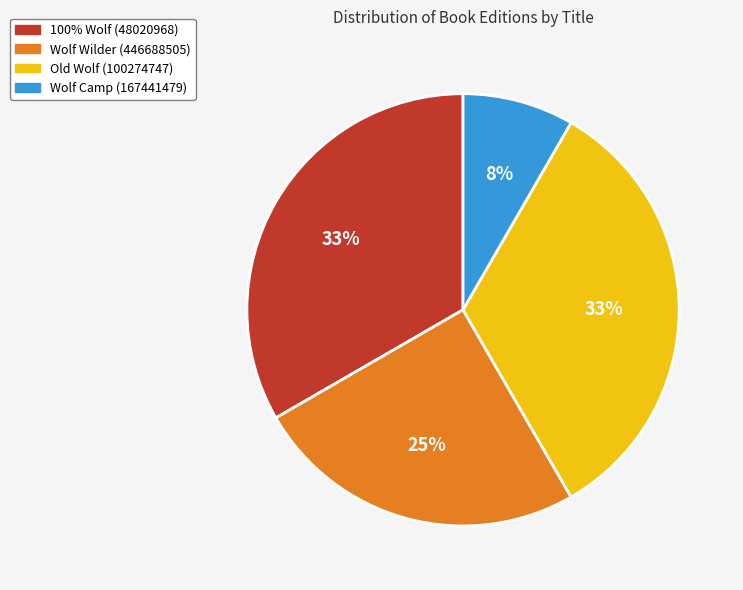

To the nearest percent, what percentage of the pie is Wolf Wilder (446688505)?

25%